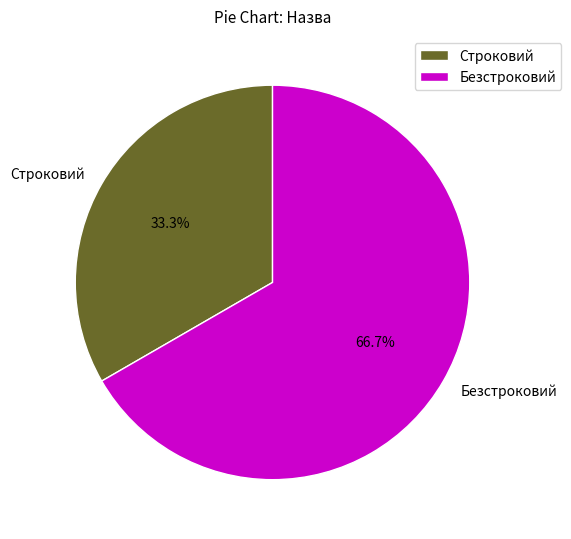

Between Строковий and Безстроковий, which is larger?

Безстроковий